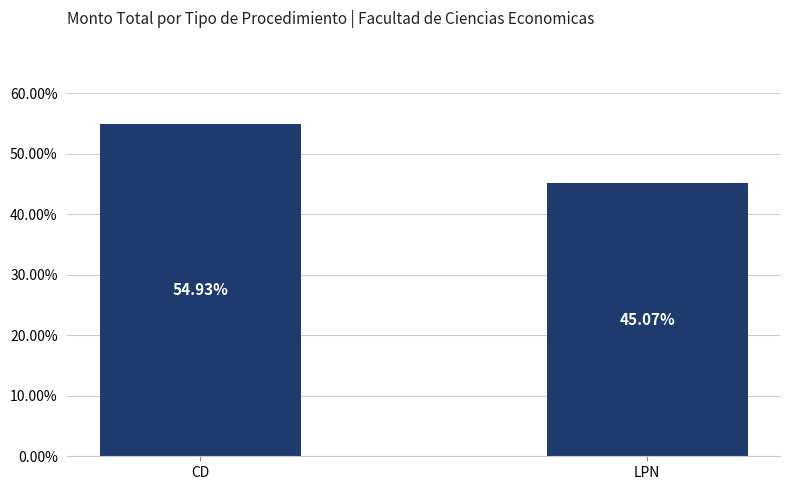

Is it true that the value at LPN is 0.5?

True